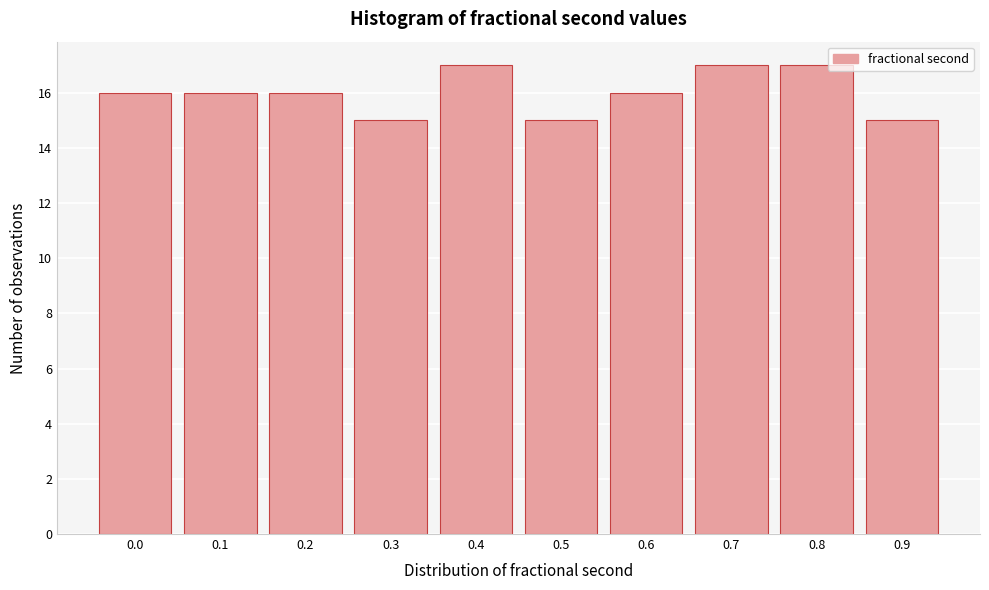

Reading left to right, transcribe all the data shown in this chart.

0.0=16	0.1=16	0.2=16	0.3=15	0.4=17	0.5=15	0.6=16	0.7=17	0.8=17	0.9=15